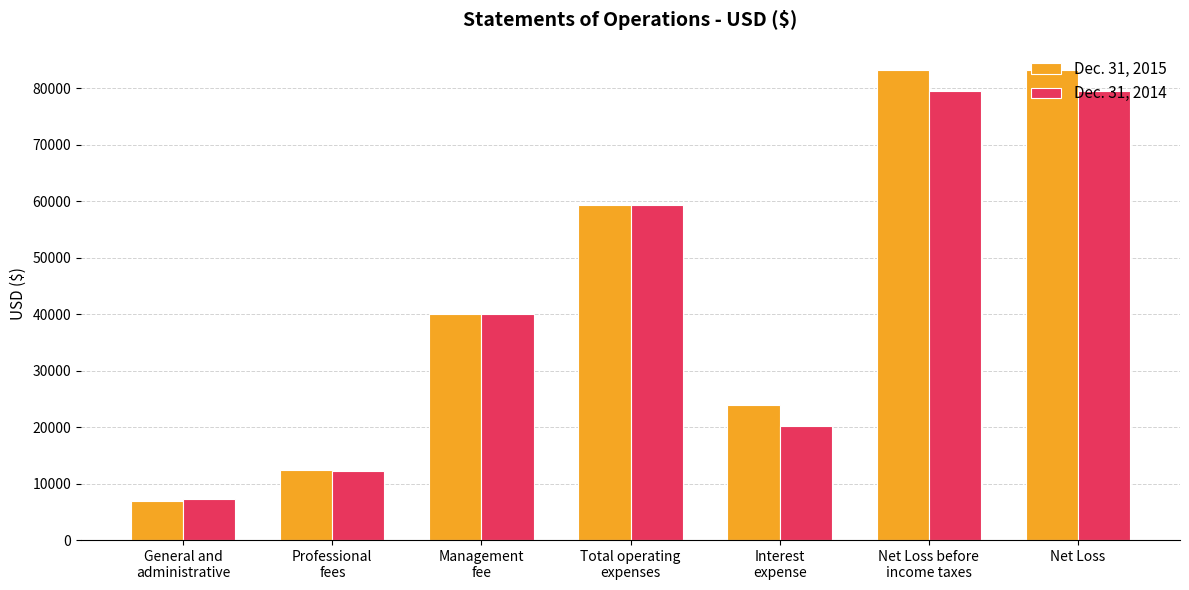

What is the average value of the Dec. 31, 2014 series?

42592